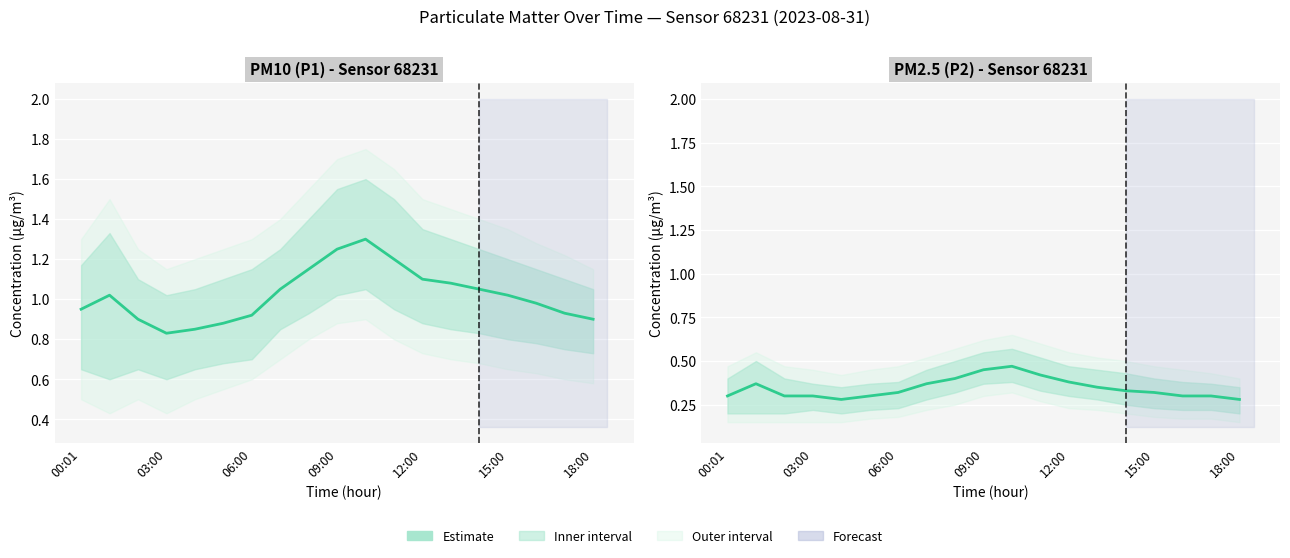

What is the sum of all values?

6.5